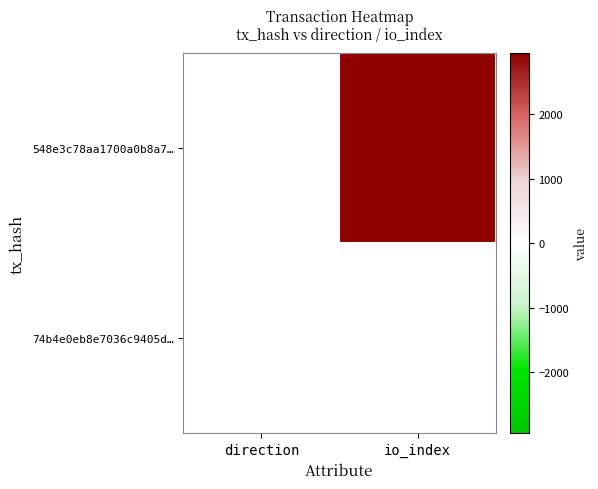

At how many categories does at least one series exceed 2407?

1